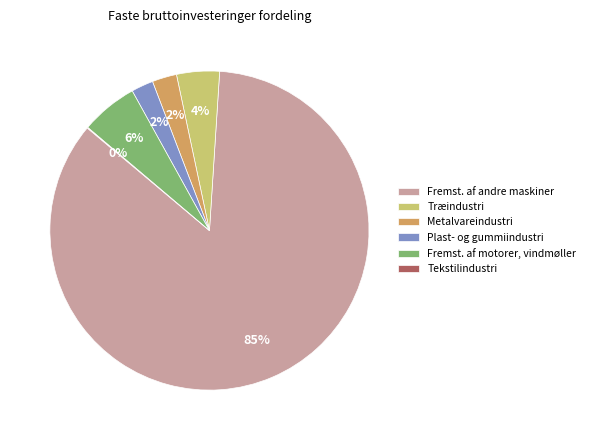

Is it true that Fremst. af motorer, vindmøller is 1% of the pie?

False